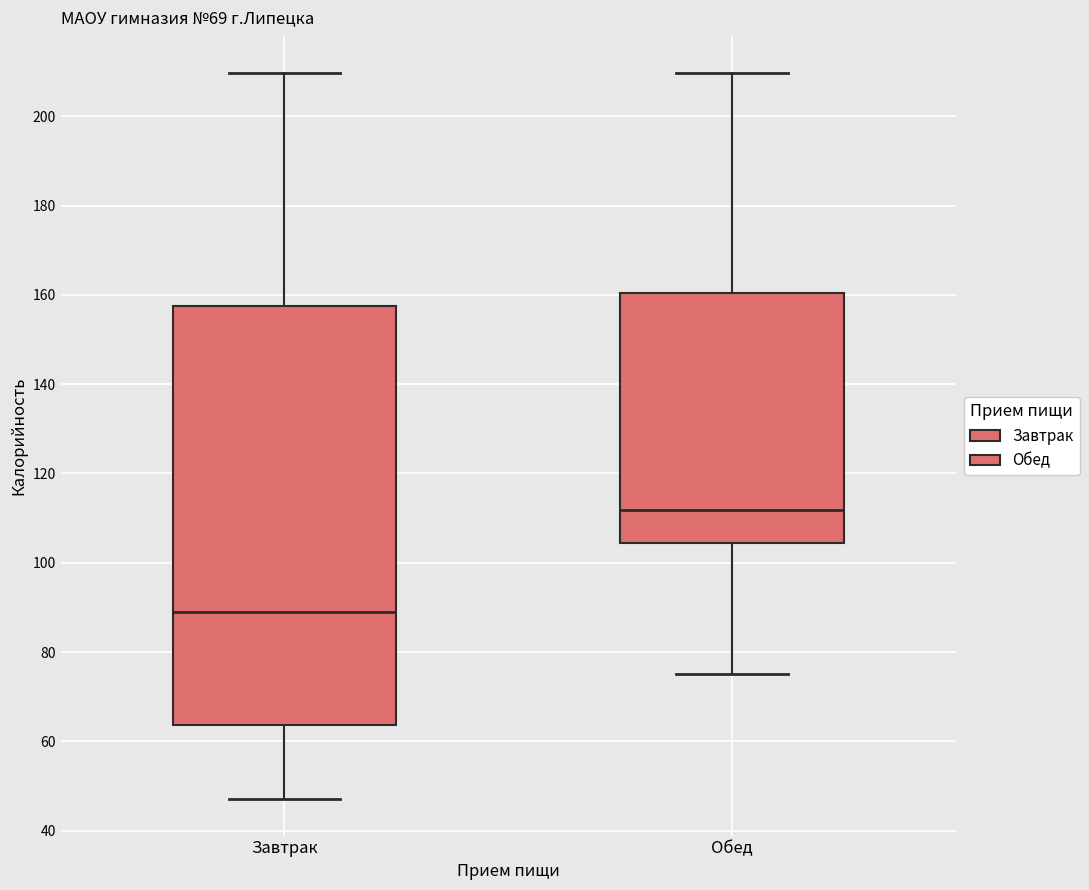

Reading left to right, transcribe this box plot: for each box, give where its median line is, the range the box spans, and where its two whiskers end, as read against the y-axis. The values are not printed on the chart, so give them approximately, as read against the axis.

Завтрак: median 90, box 64 to 158, whiskers 48 to 210
Обед: median 112, box 104 to 160, whiskers 76 to 210